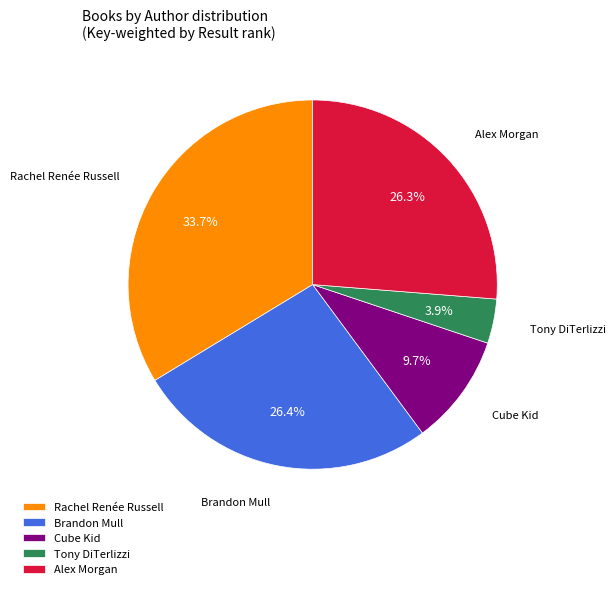

What is the smallest slice in the pie chart?

Tony DiTerlizzi